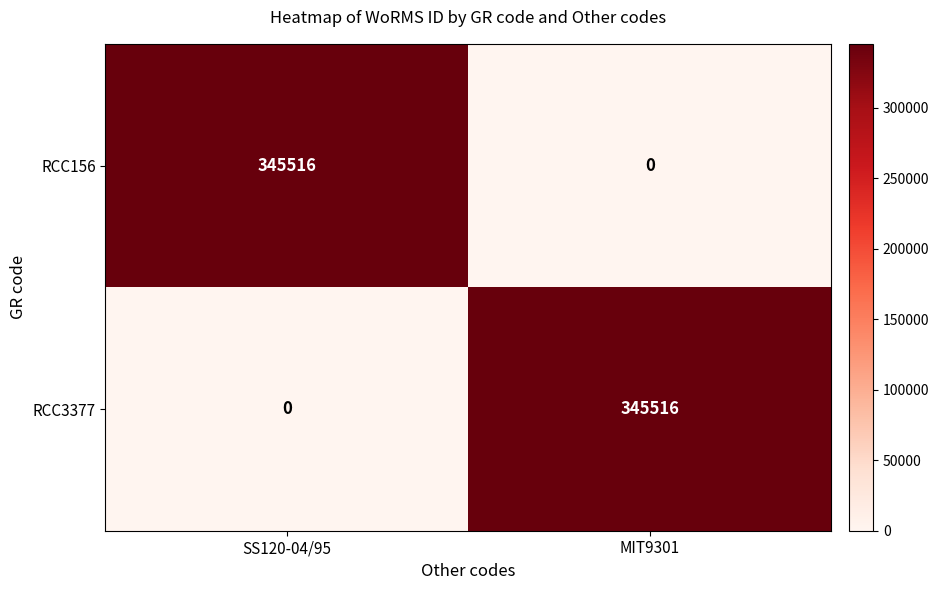

What is the spread (max minus min) of values at MIT9301?

345516